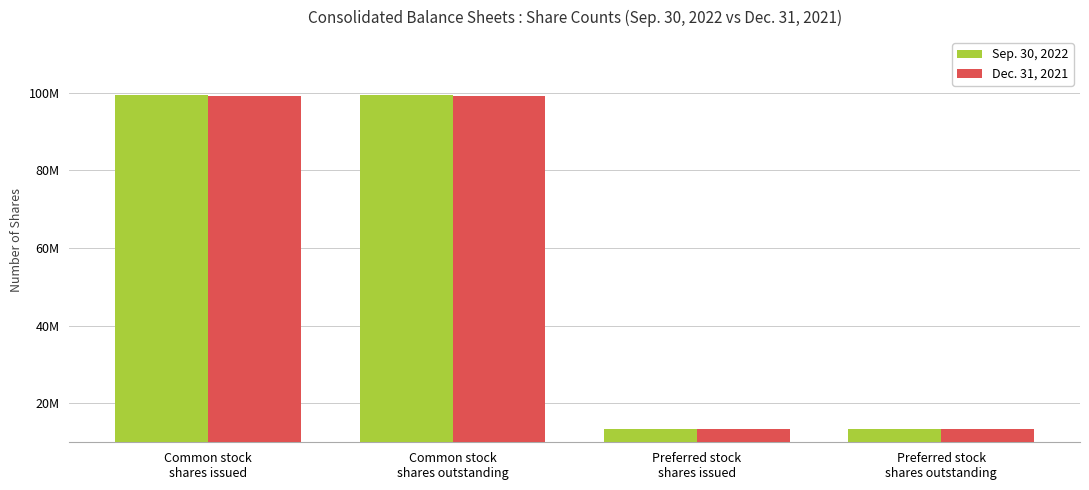

Which series has the largest range (max minus min)?

Sep. 30, 2022